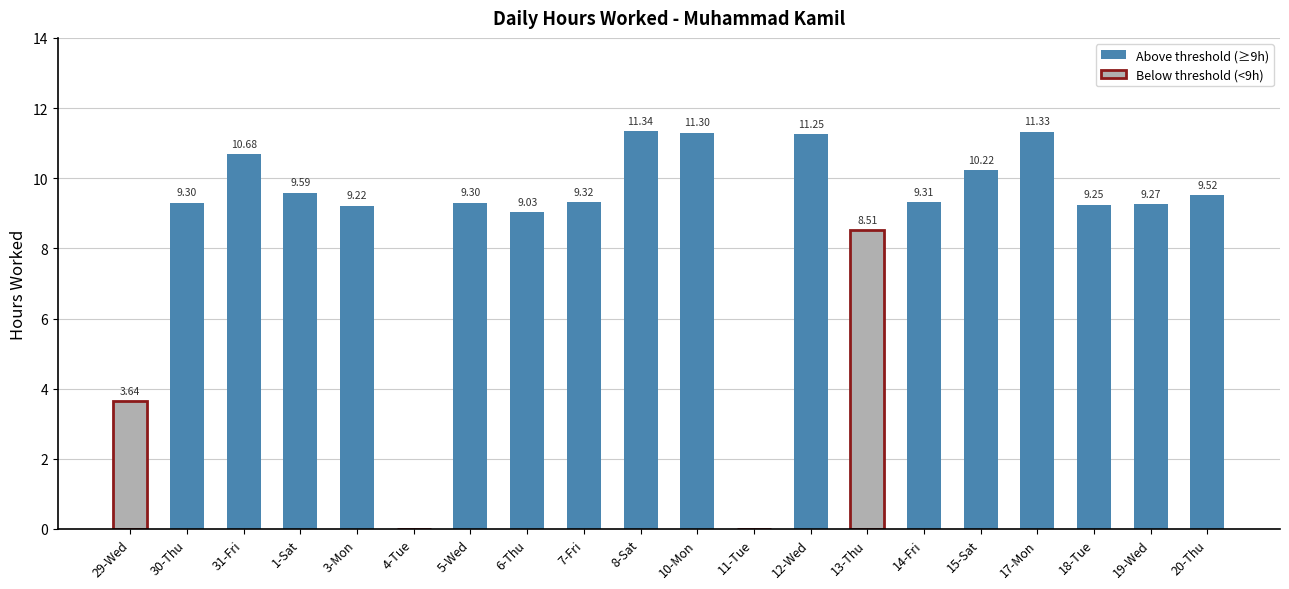

Are the bars grouped side by side (vs. stacked)?

No